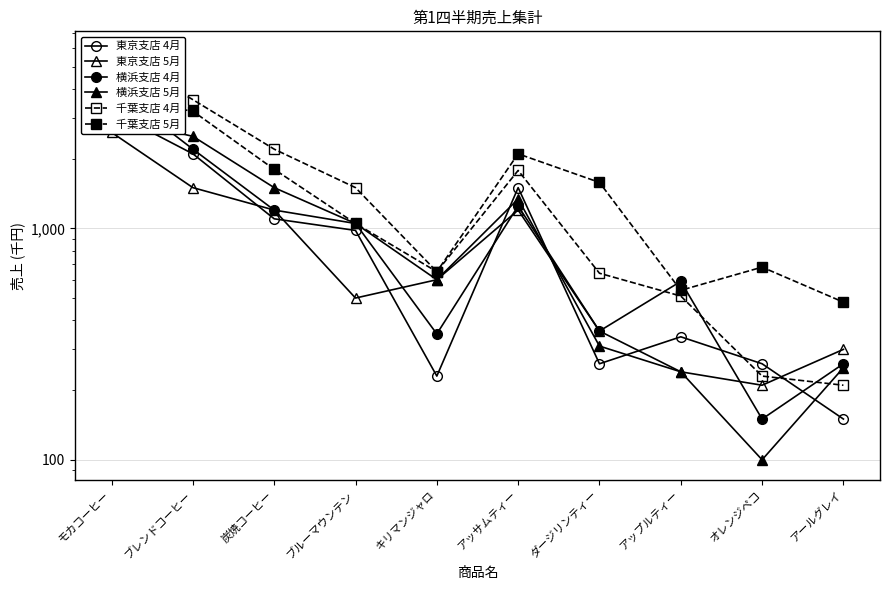

What is the smallest value displayed?

100